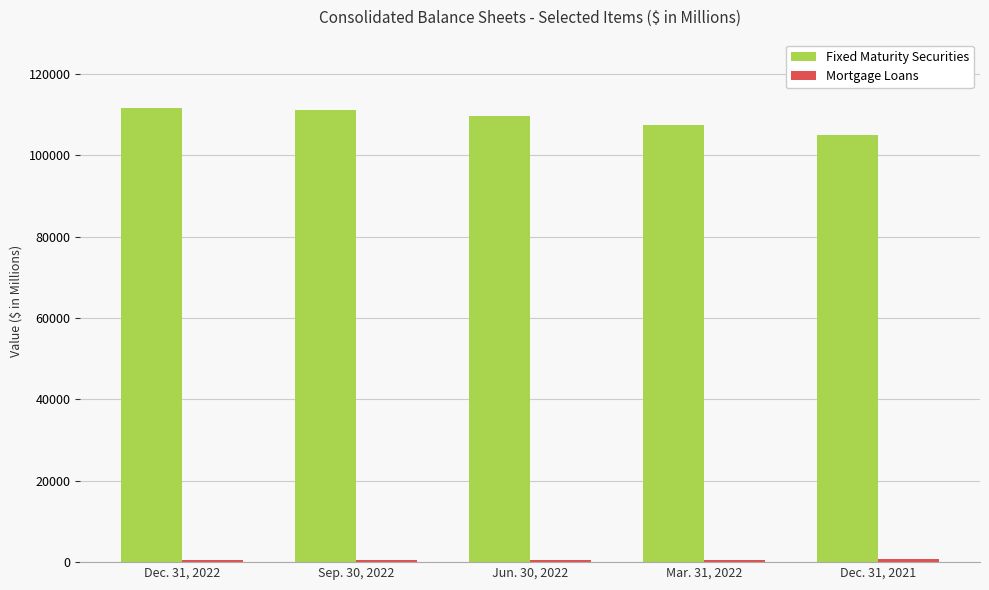

What is the difference between the maximum and minimum values in the Fixed Maturity Securities series?

6565